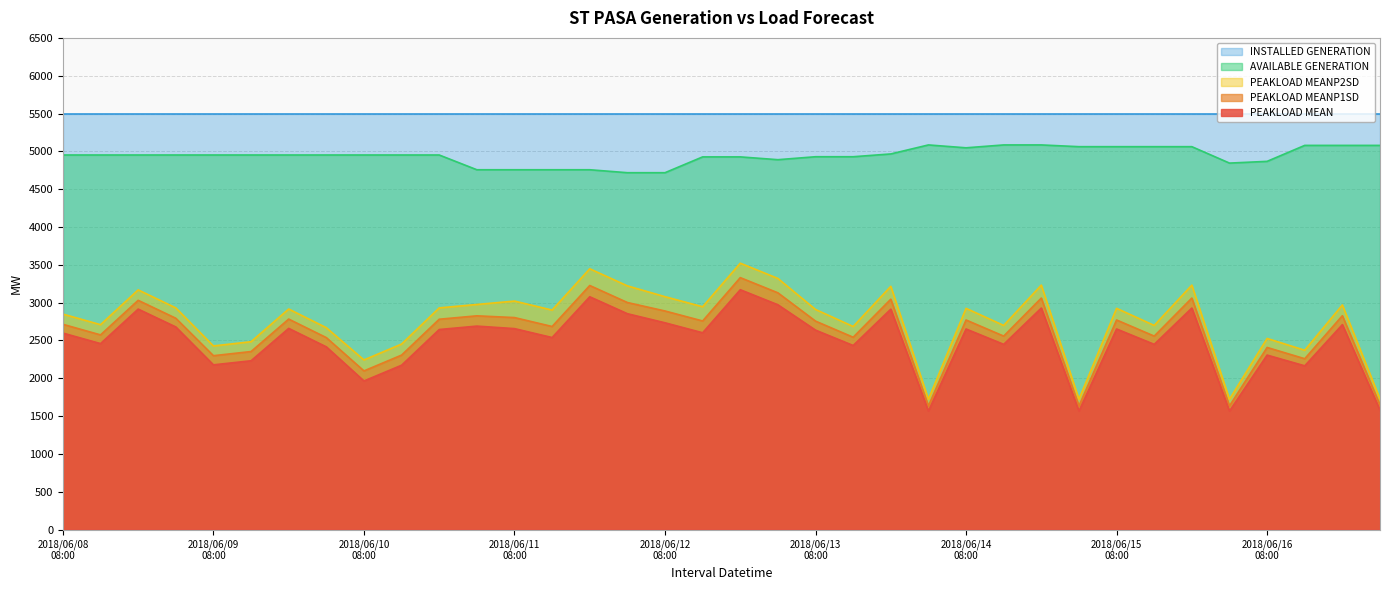

At how many categories does at least one series exceed 3746?

36